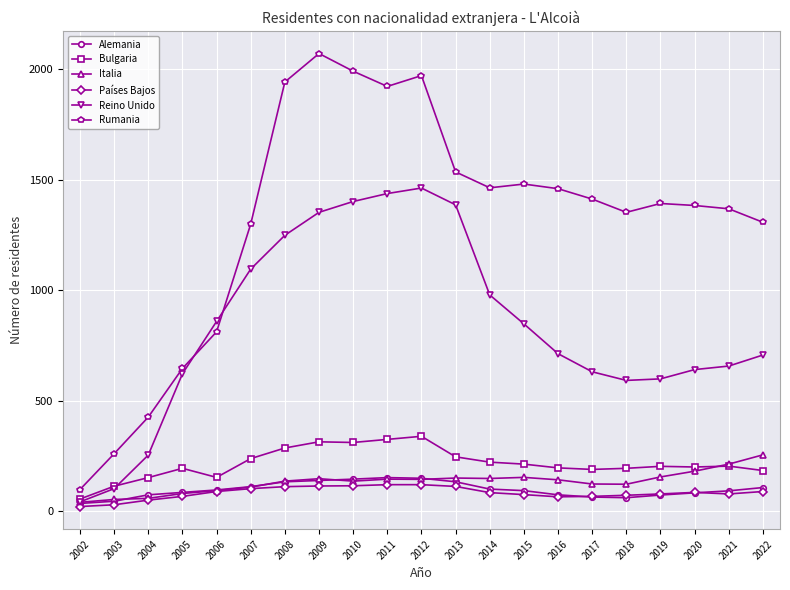

Which category has the highest value across all series?

2009